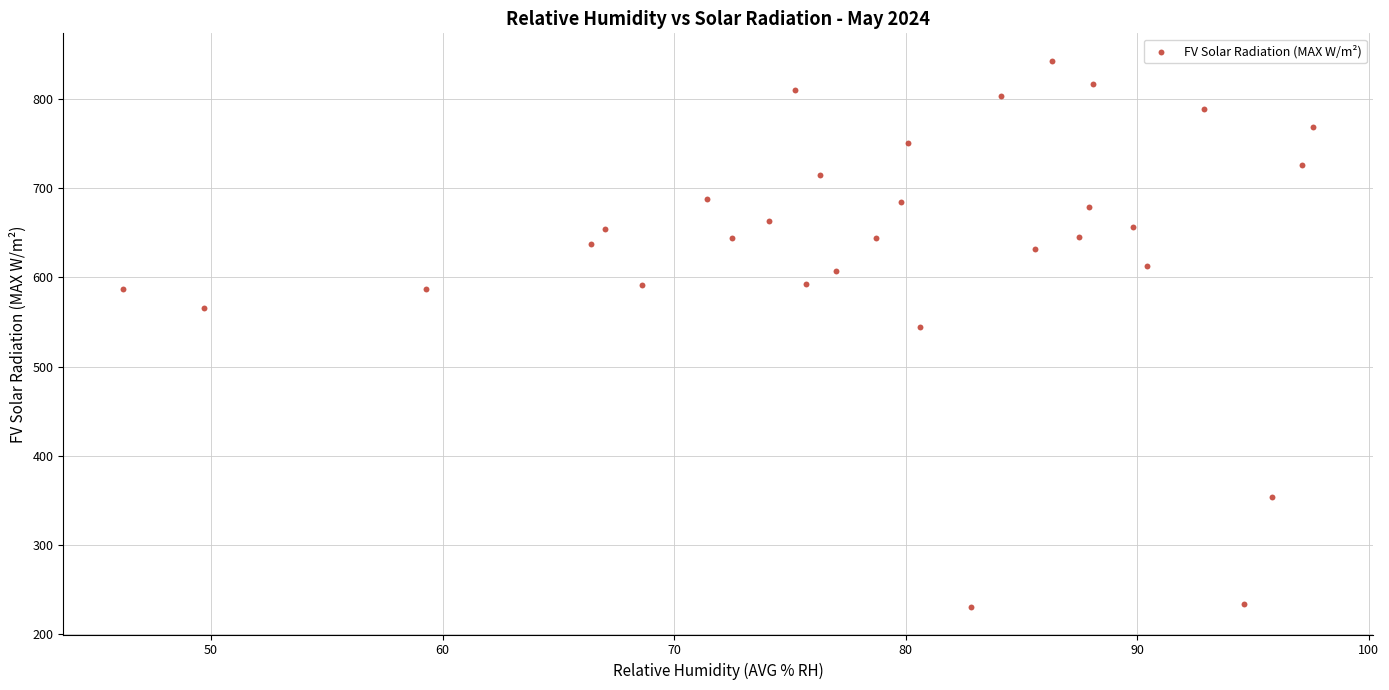

What is the range of Y values (max minus min)?

612.9